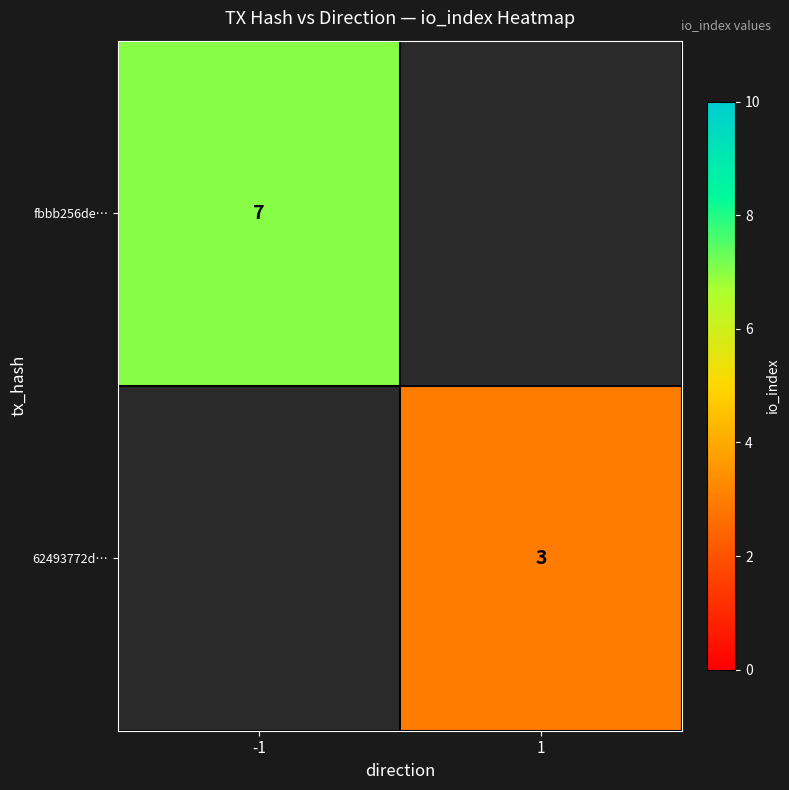

Is the value of 62493772d… at 1 greater than the value of fbbb256de… at -1?

No